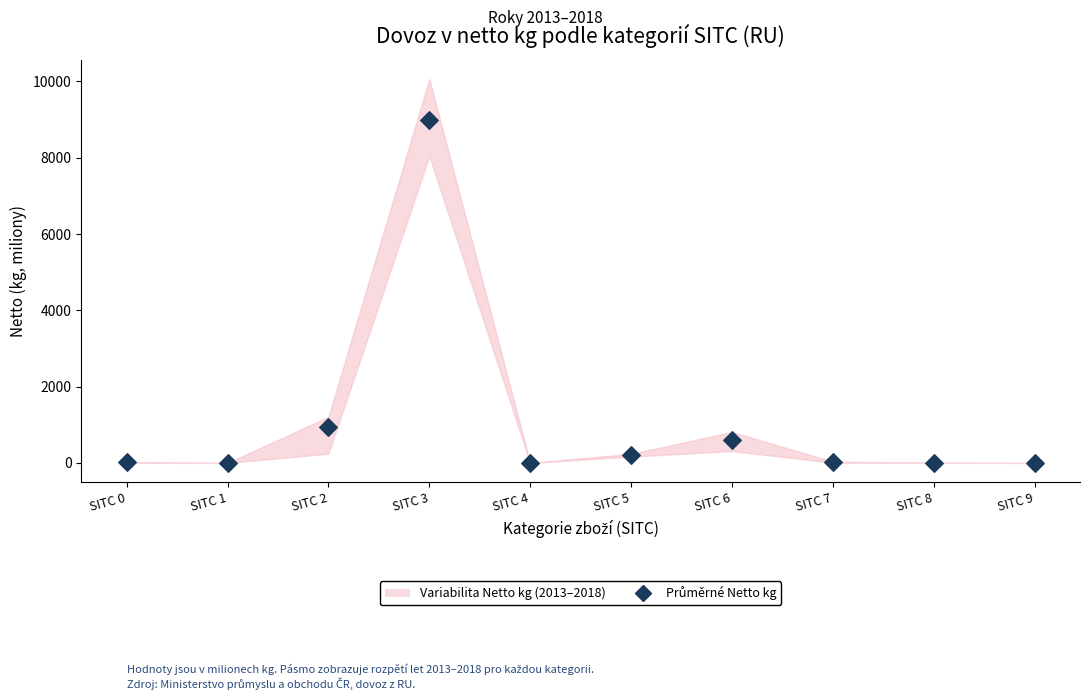

What Y value in the scatter plot is closest to 4490?

931.3